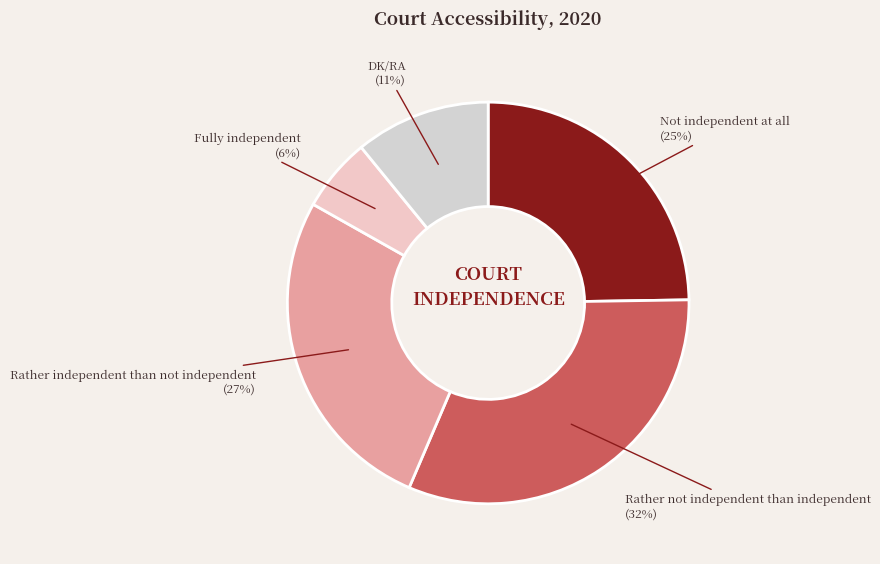

Is it true that Fully independent is 18% of the pie?

False